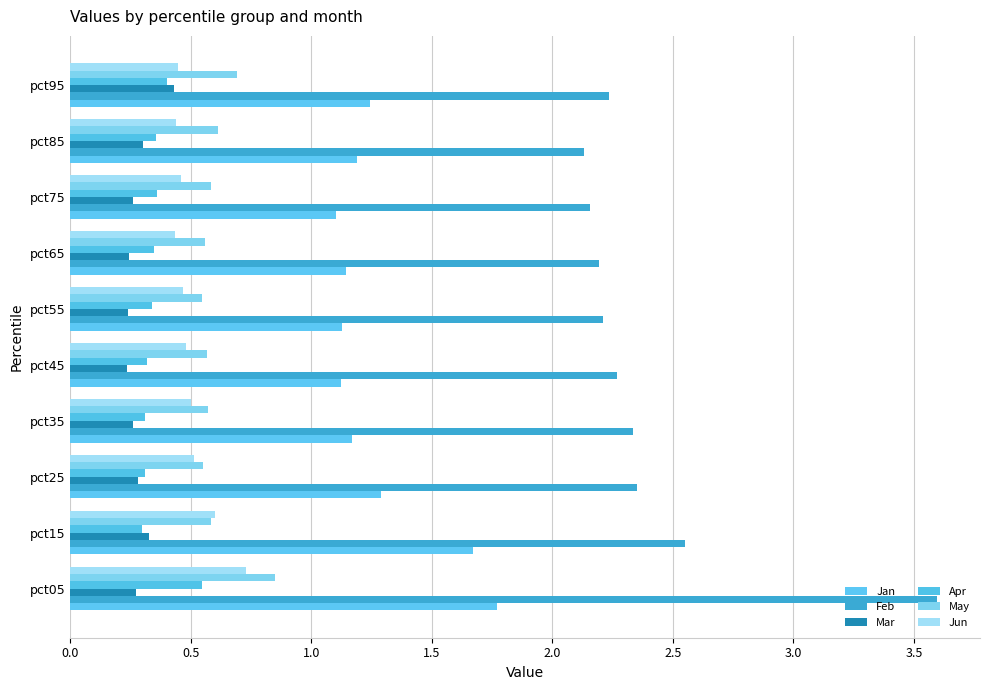

How many categories are shown in the chart?

10